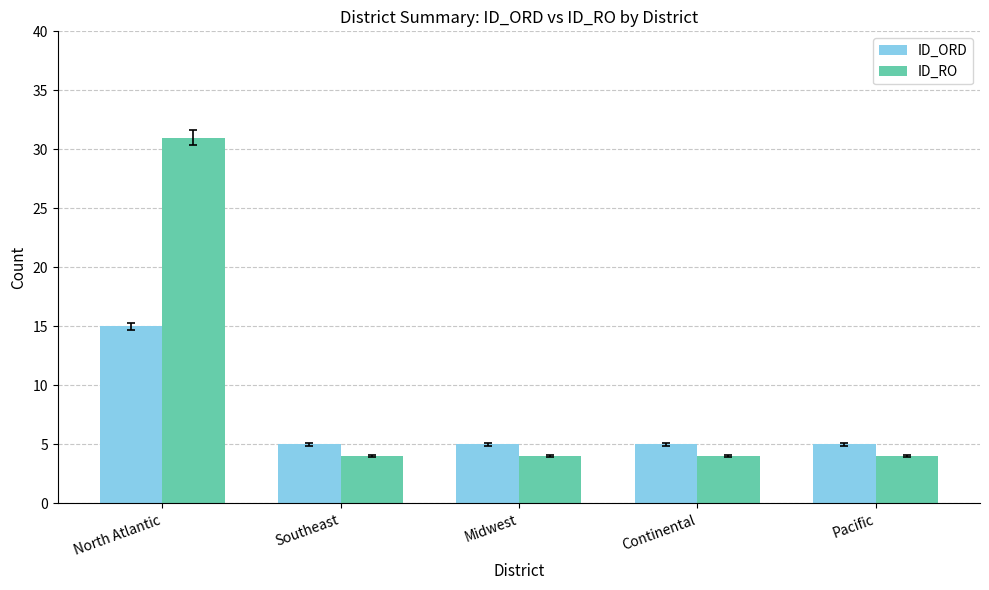

Rank the series by their average value, from highest to lowest.

ID_RO, ID_ORD